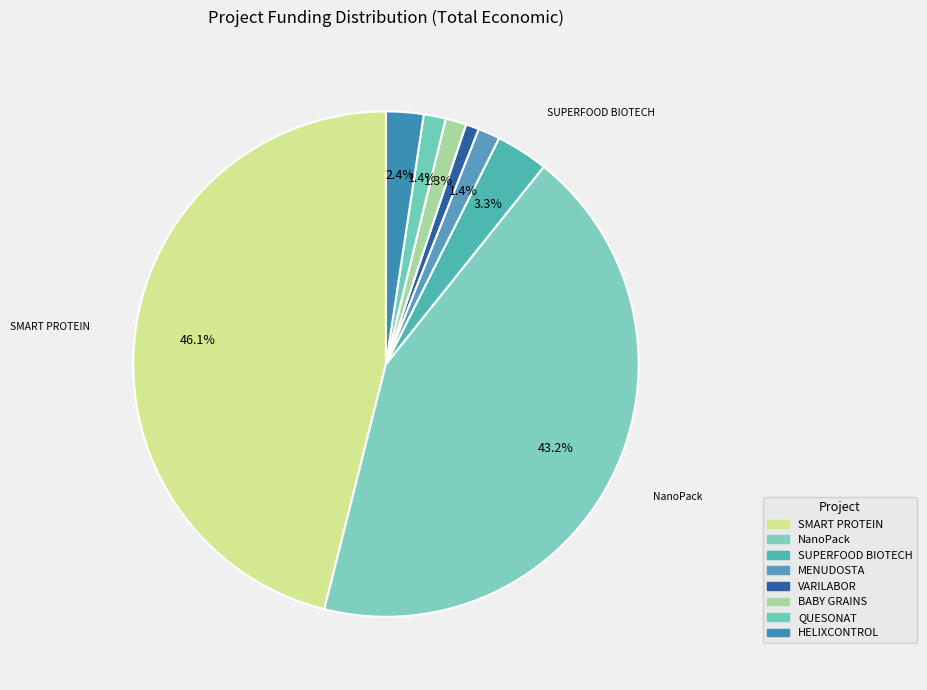

To the nearest percent, what is the combined percentage of SUPERFOOD BIOTECH and BABY GRAINS?

5%